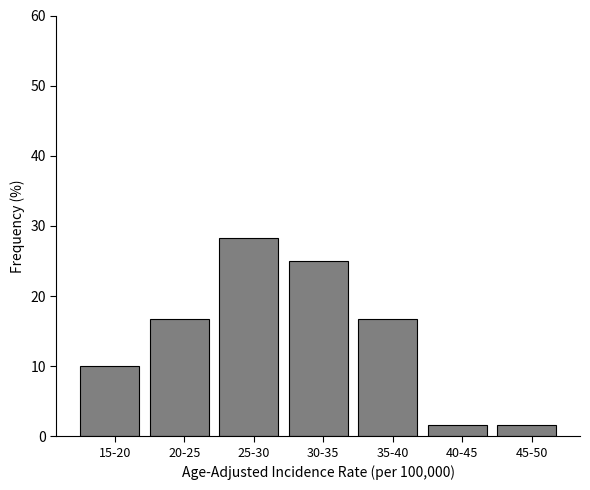

Reading left to right, what are all the values shown in this chart?

15-20=10.0	20-25=16.7	25-30=28.3	30-35=25.0	35-40=16.7	40-45=1.7	45-50=1.7